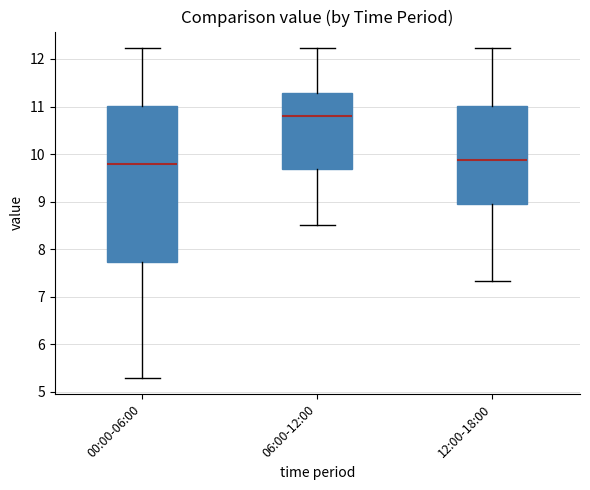

Reading left to right, read every box against the y-axis: the position of its median line, the range the box covers, and the ends of its whiskers. The values are not printed on the chart, so give them approximately, as read against the axis.

00:00-06:00: median 9.8, box 7.7 to 11.0, whiskers 5.3 to 12.2
06:00-12:00: median 10.8, box 9.7 to 11.3, whiskers 8.5 to 12.2
12:00-18:00: median 9.9, box 9.0 to 11.0, whiskers 7.3 to 12.2